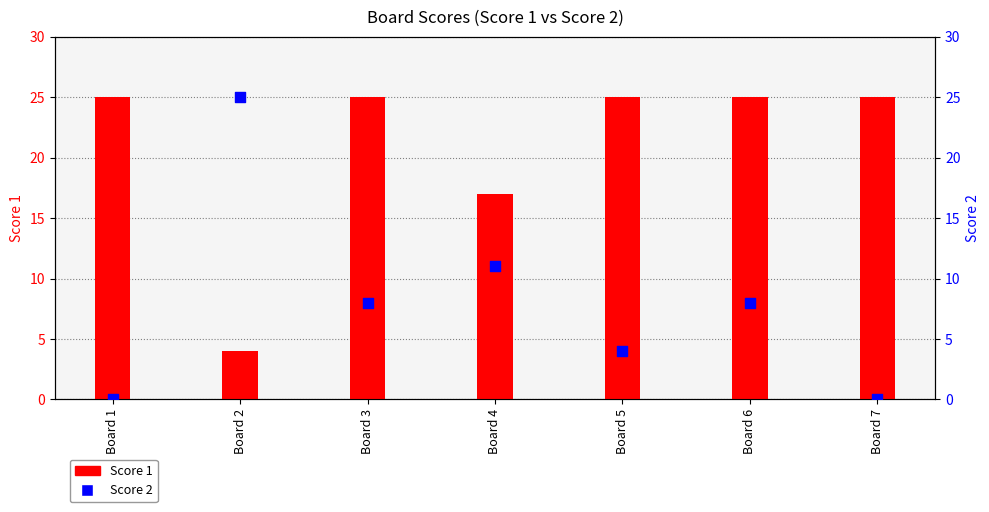

What are all the series names shown in the legend?

Score 1, Score 2